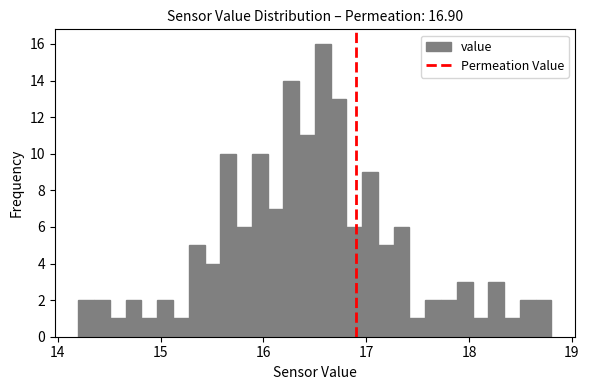

Read against the x-axis, roughly where is the centre of the tallest bar?

16.6